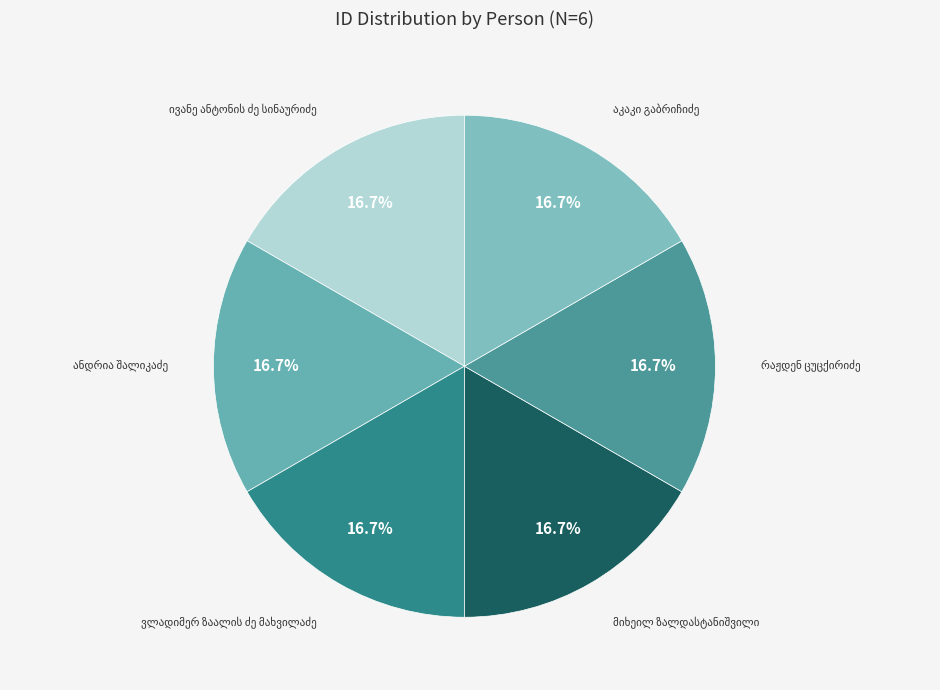

Count the number of slices in the pie.

6